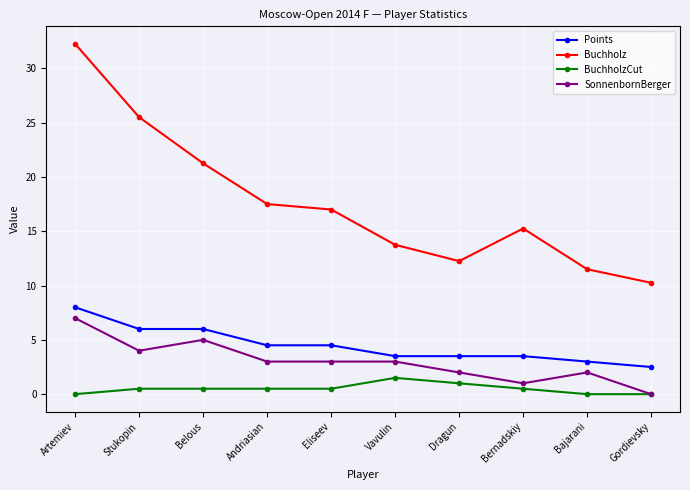

Is this an area chart (filled region under the line)?

No